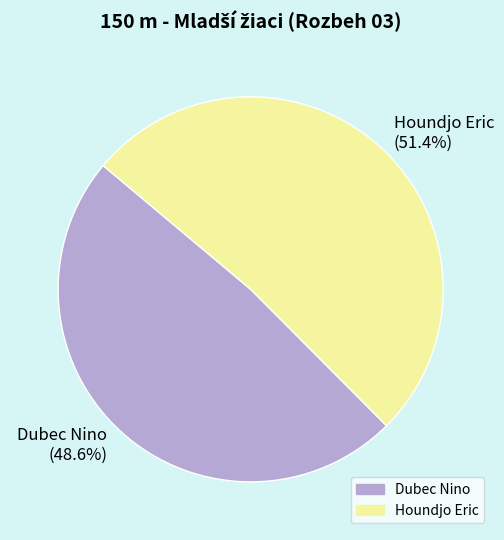

True or false: Houndjo Eric accounts for 51% of the total.

True